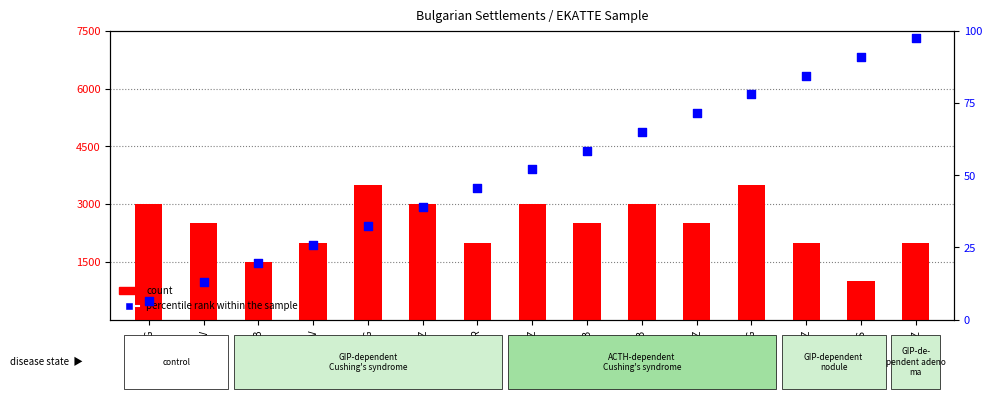

What are all the series names shown in the legend?

count, percentile rank within the sample